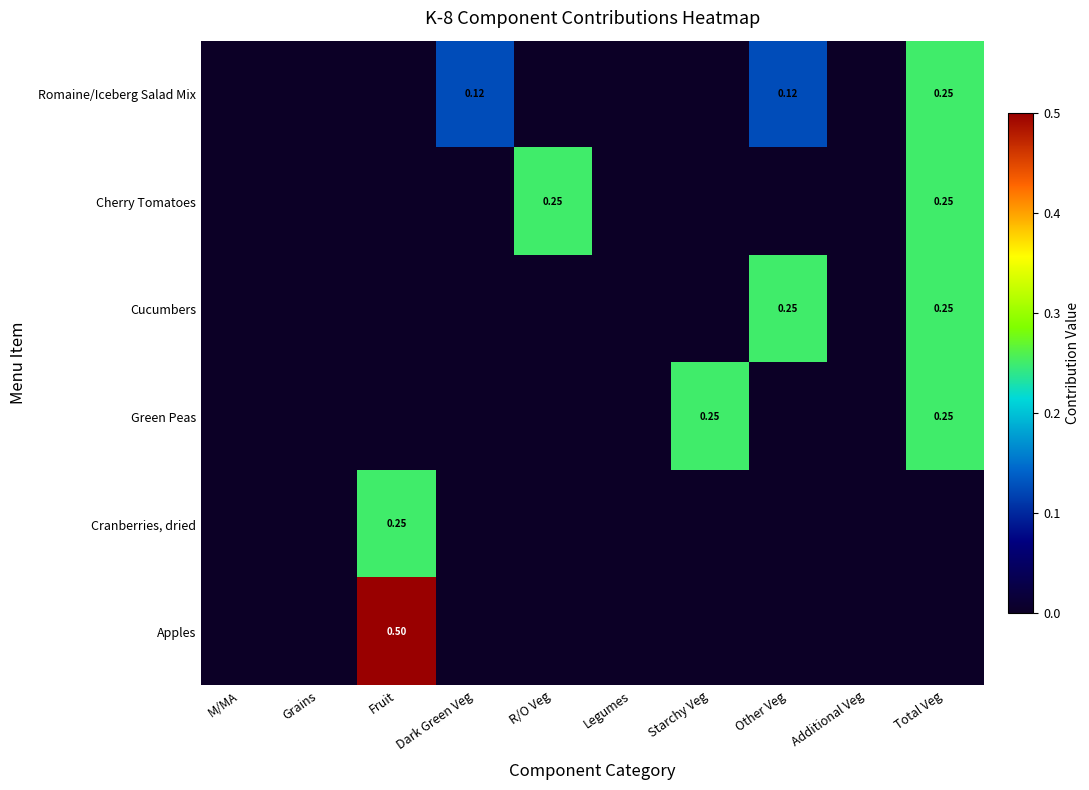

What is the sum of the Romaine/Iceberg Salad Mix values at Starchy Veg and Other Veg?

0.1